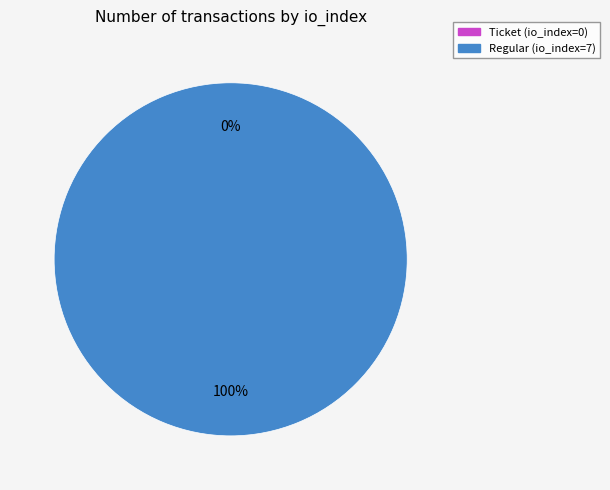

To the nearest percent, what is the average slice percentage?

50%